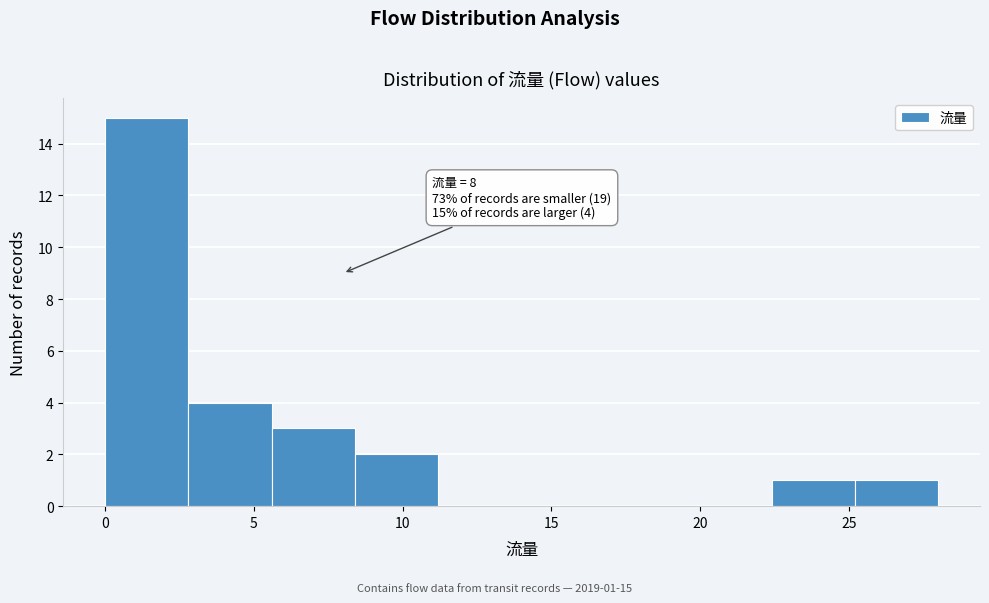

Over which range of the x-axis is the bar tallest?

0.0 to 2.8